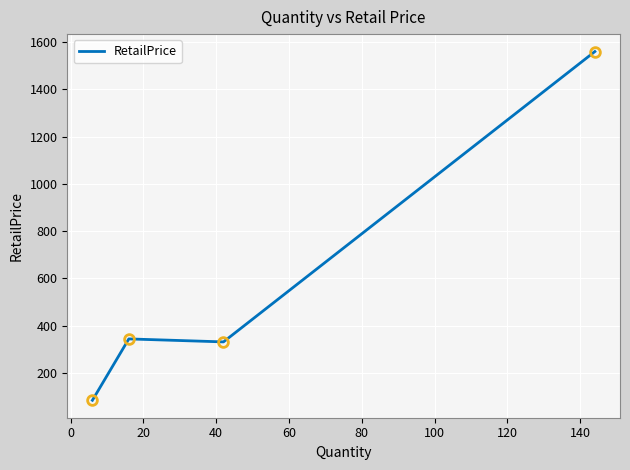

How many points are higher than both their immediate neighbors (excluding endpoints)?

1